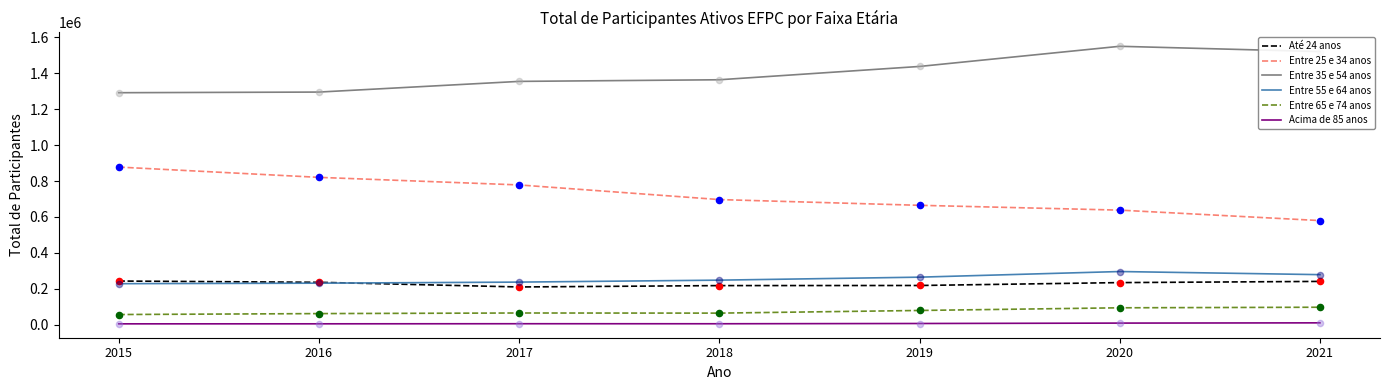

What are all the series names shown in the legend?

Até 24 anos, Entre 25 e 34 anos, Entre 35 e 54 anos, Entre 55 e 64 anos, Entre 65 e 74 anos, Acima de 85 anos